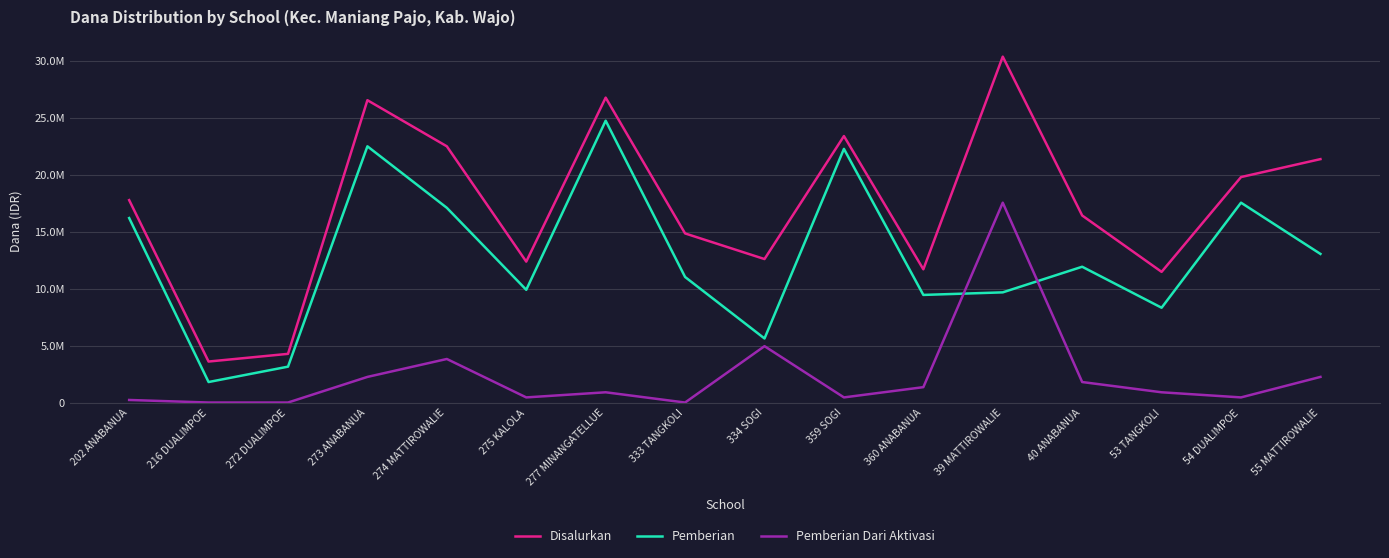

Reading left to right, what are all the values shown in this chart?

Disalurkan: 17775000	3600000	4275000	26550000	22500000	12375000	26775000	14850000	12600000	23400000	11700000	30375000	16425000	11475000	19800000	21375000
Pemberian: 16200000	1800000	3150000	22500000	17100000	9900000	24750000	11025000	5625000	22275000	9450000	9675000	11925000	8325000	17550000	13050000
Pemberian Dari Aktivasi: 225000	0	0	2250000	3825000	450000	900000	0	4950000	450000	1350000	17550000	1800000	900000	450000	2250000